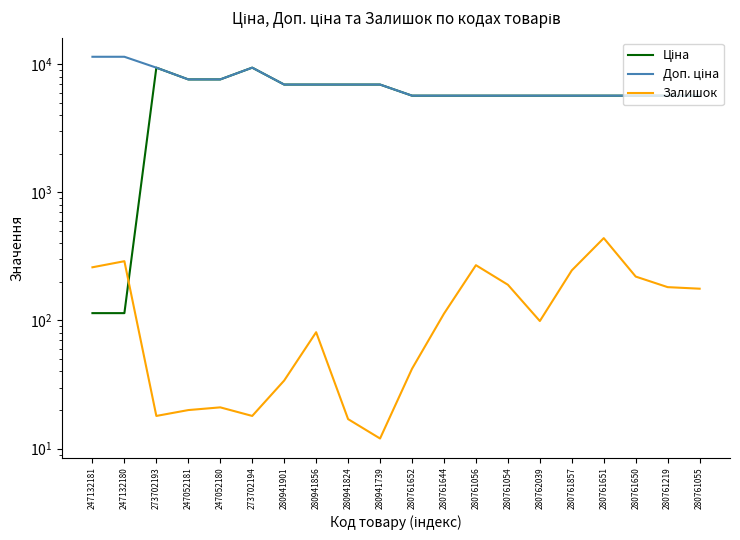

What is the spread (max minus min) of values at 280941901?

6891.7